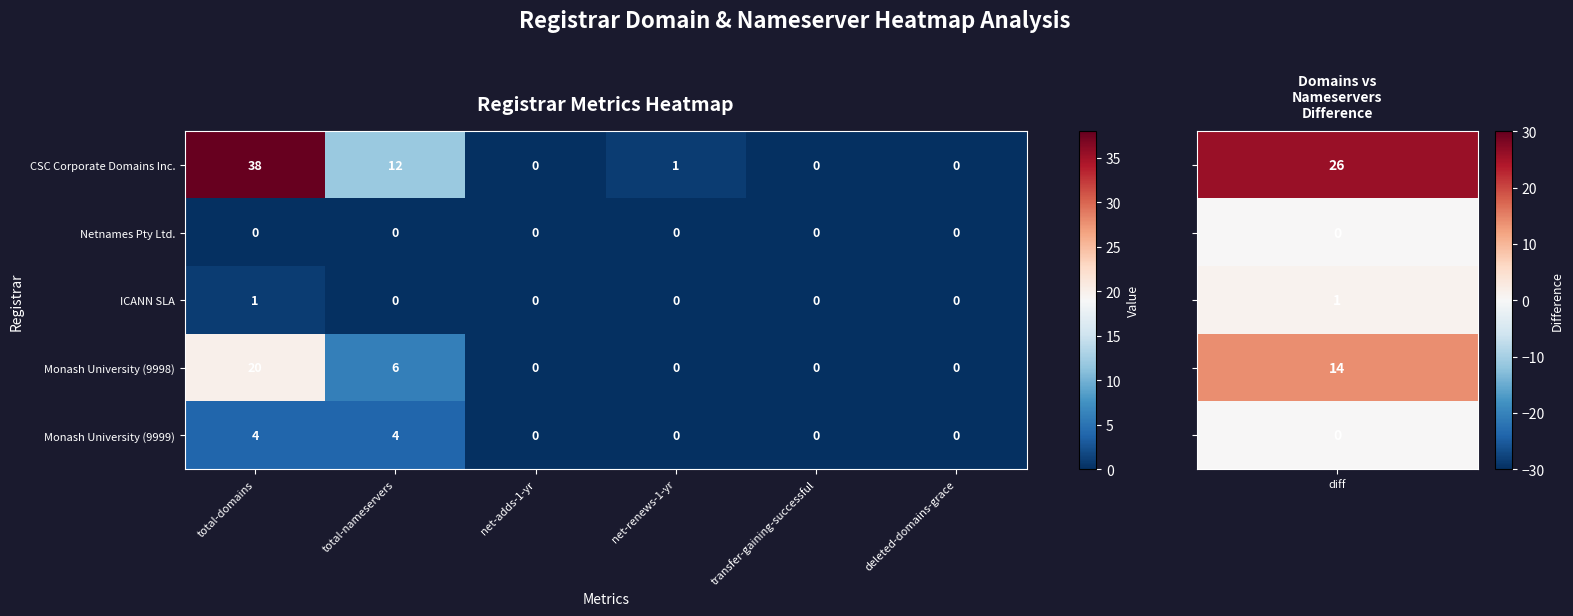

Between total-nameservers and transfer-gaining-successful, which series saw the biggest shift?

CSC Corporate Domains Inc.